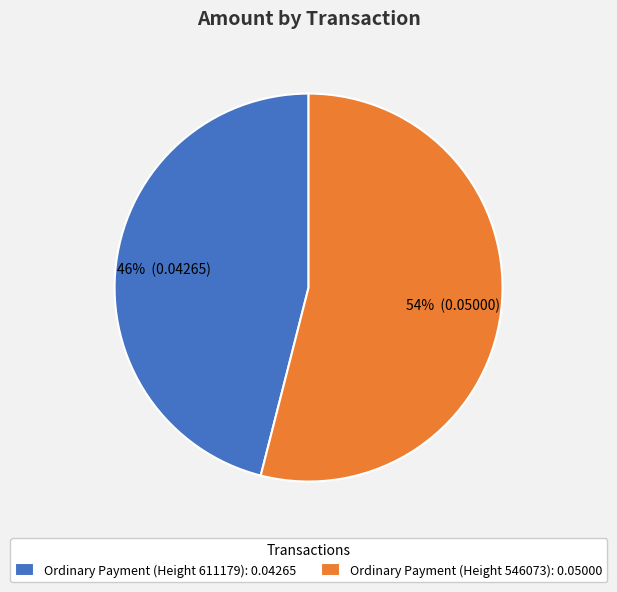

Combined, do Ordinary Payment (Height 546073) and Ordinary Payment (Height 611179) account for over 50%?

Yes